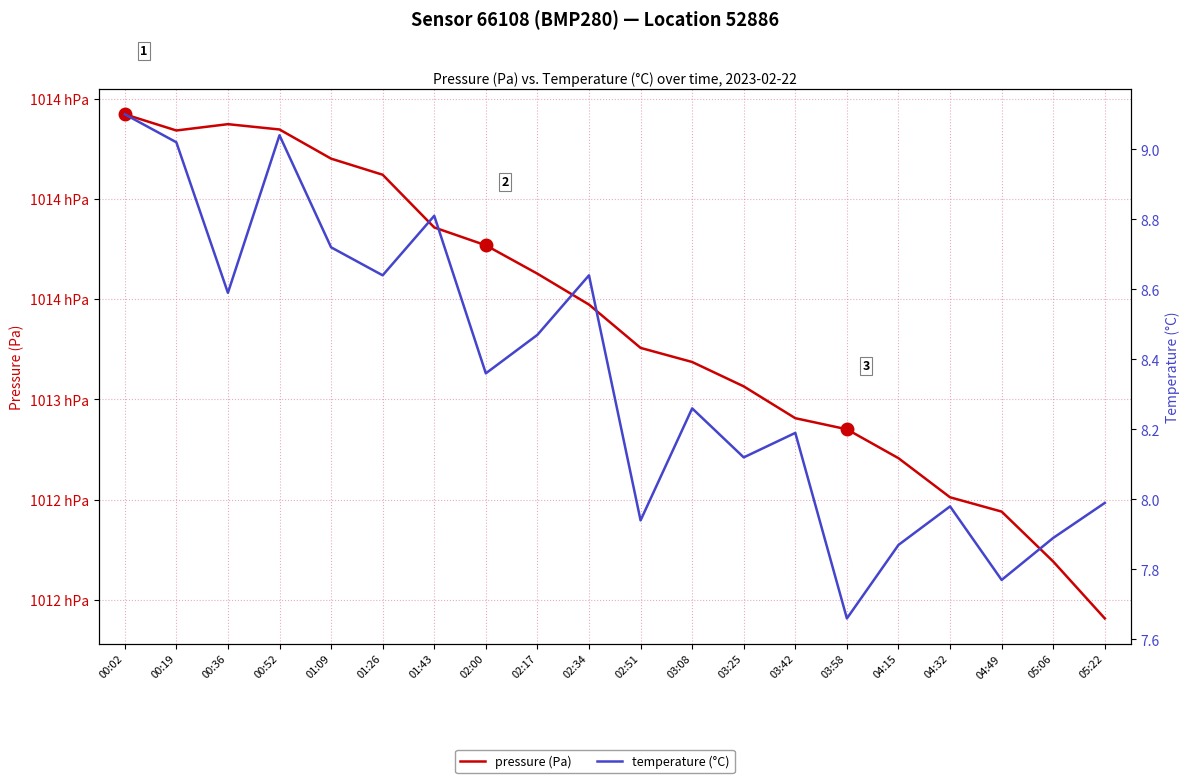

Reading left to right, extract all data points from this chart.

pressure (Pa): 101442.2	101434.1	101437.3	101434.6	101420.1	101412.1	101385.8	101376.9	101362.7	101347.3	101325.7	101318.7	101306.5	101290.7	101285.1	101270.7	101251.2	101244.1	101219.2	101190.8
temperature (°C): 9.1	9.0	8.6	9.0	8.7	8.6	8.8	8.4	8.5	8.6	7.9	8.3	8.1	8.2	7.7	7.9	8.0	7.8	7.9	8.0